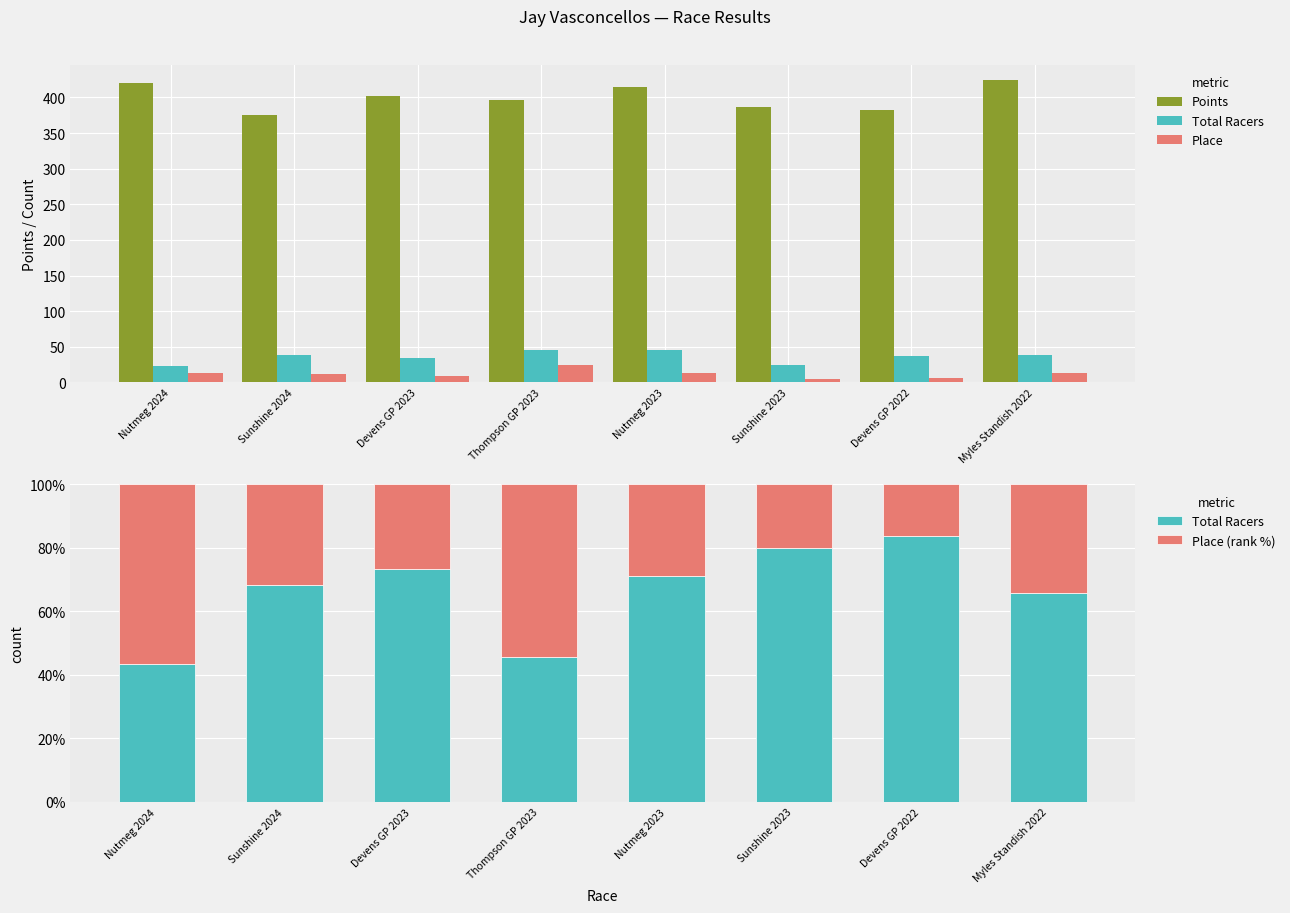

At which category is the sum across all series the highest?

Myles Standish 2022